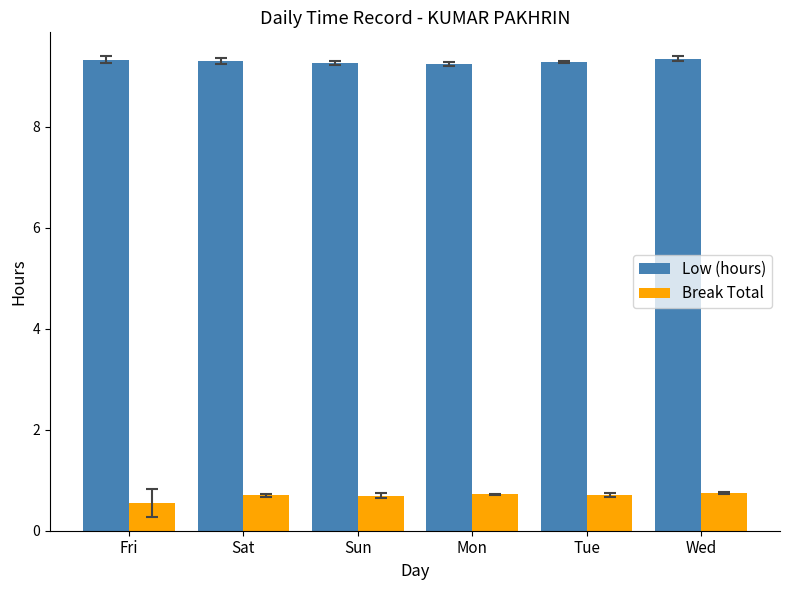

What is the difference between the maximum and second lowest values in the Break Total series?

0.1